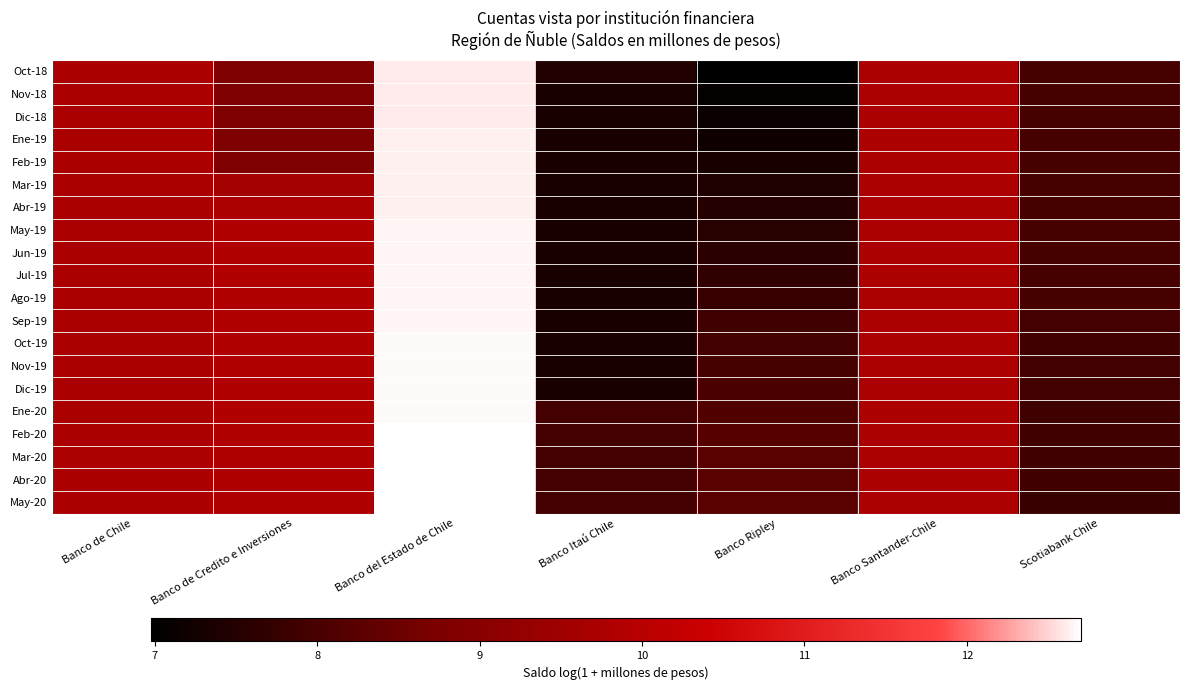

At how many categories does at least one series exceed 12?

1